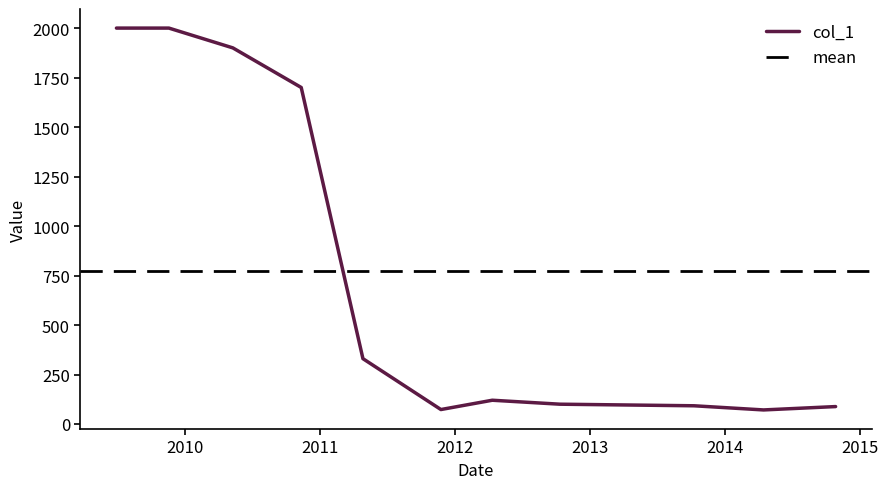

What is the label of the 9th point from the right?

2010-05-10